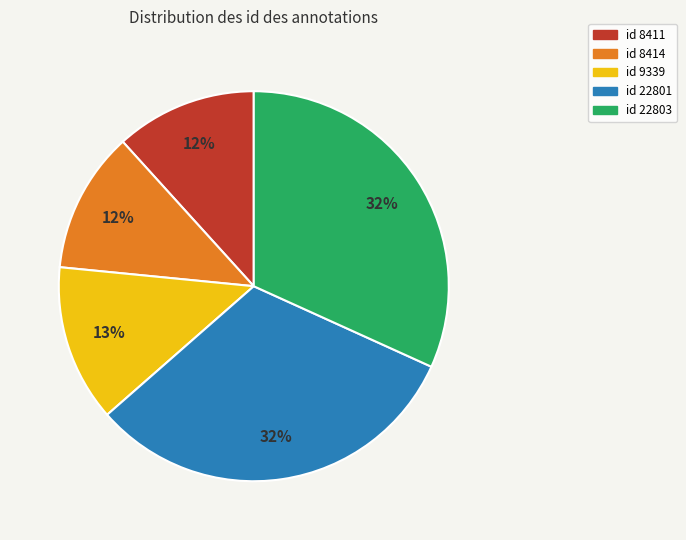

To the nearest percent, what is the average slice percentage?

20%